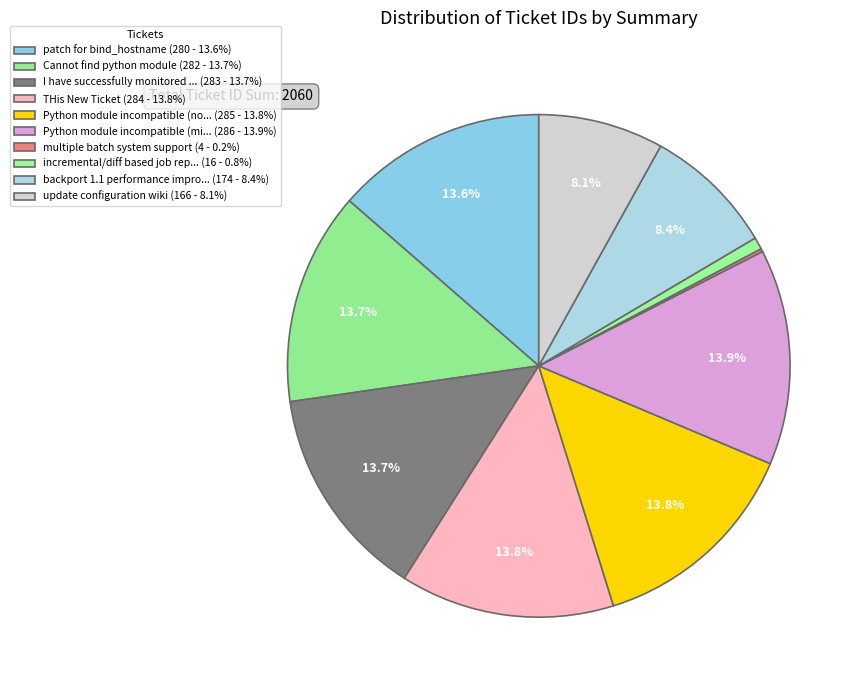

Does any single category account for the majority?

No